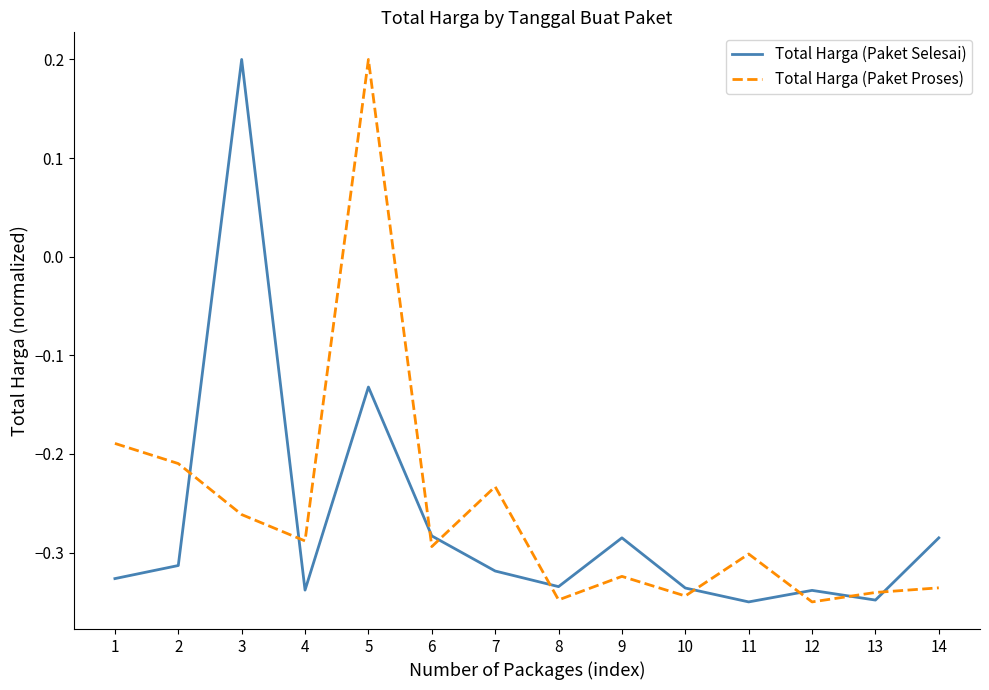

Which series changed the most between 4 and 10?

Total Harga (Paket Proses)